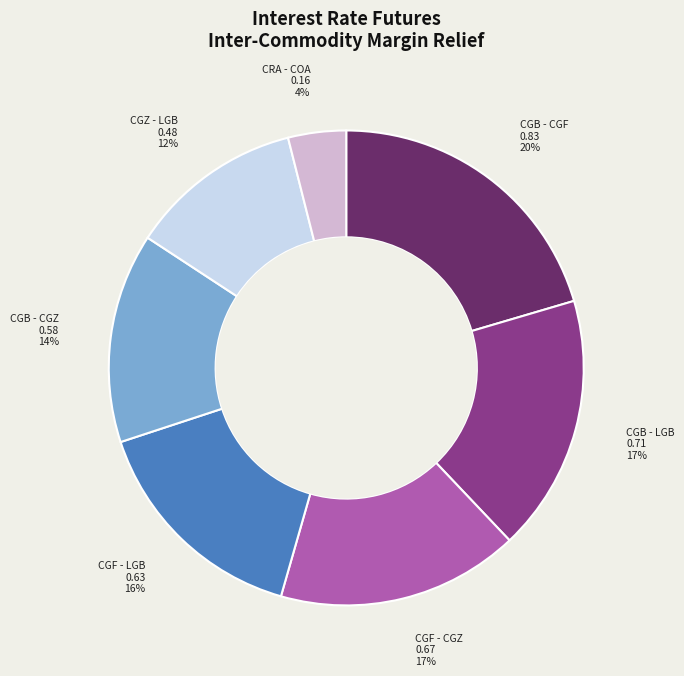

Does any single category account for the majority?

No